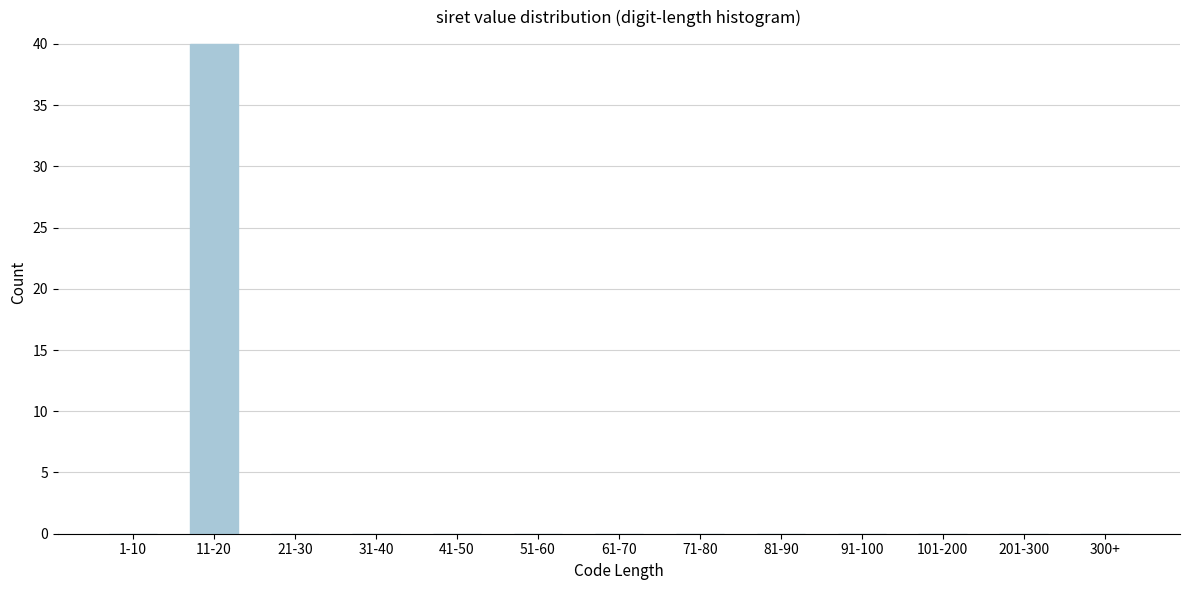

Reading left to right, list all the values displayed in this chart.

1-10=0	11-20=40	21-30=0	31-40=0	41-50=0	51-60=0	61-70=0	71-80=0	81-90=0	91-100=0	101-200=0	201-300=0	300+=0